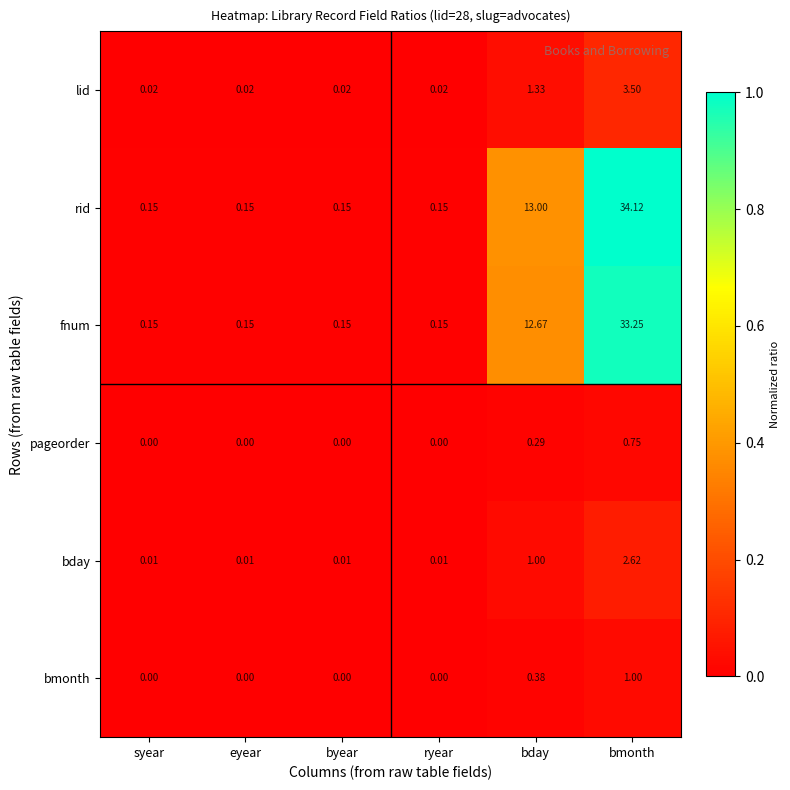

Which series has the largest range (max minus min)?

rid